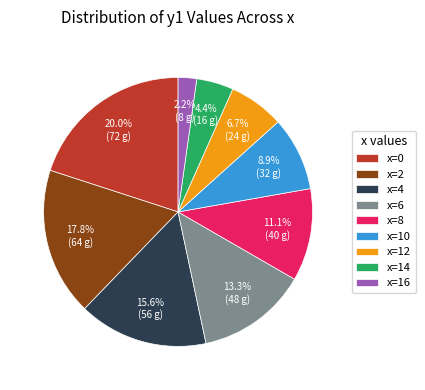

Which category has the smallest portion of the pie?

x=16